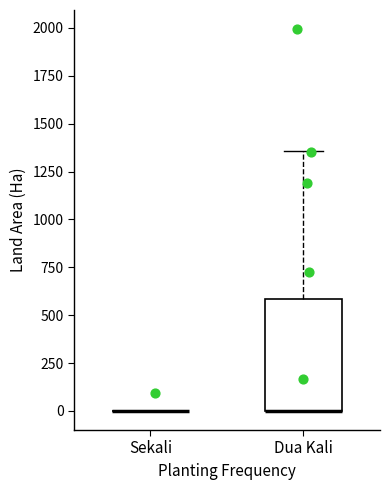

Reading left to right, transcribe this box plot: for each box, give where its median line is, the range the box spans, and where its two whiskers end, as read against the y-axis. The values are not printed on the chart, so give them approximately, as read against the axis.

Sekali: box collapsed to a line at 0, whiskers 0 to 0
Dua Kali: median 0 (drawn on the box's lower edge), box 0 to 600, whiskers 0 to 1350